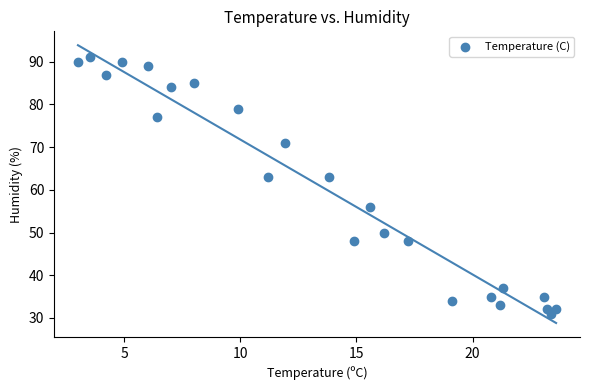

What is the range of Y values (max minus min)?

60